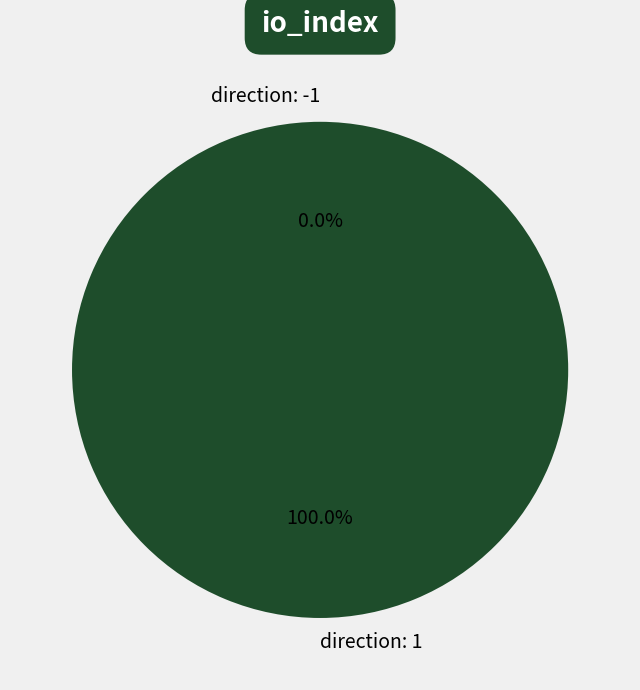

Which slice represents more than half of the pie?

direction=1 (io_index=8)